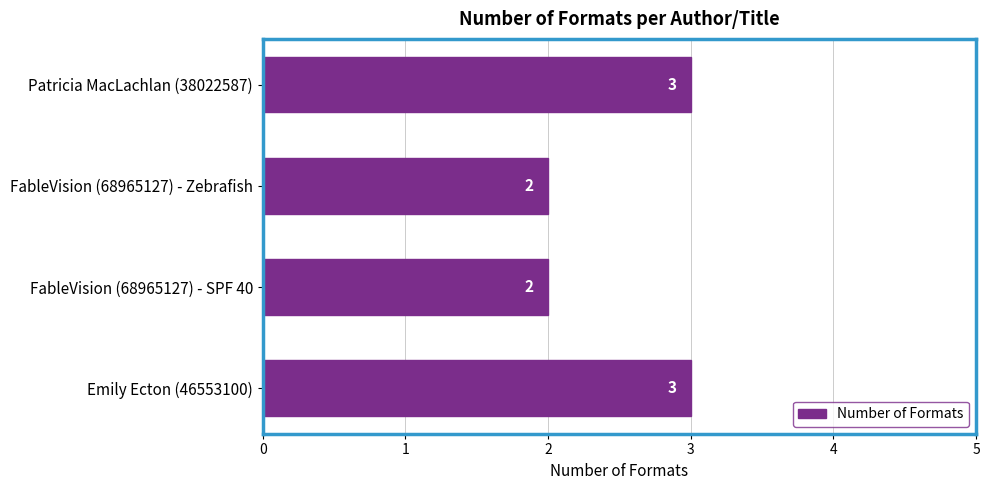

What is the sum of the values at FableVision (68965127) - SPF 40 and Emily Ecton (46553100)?

5